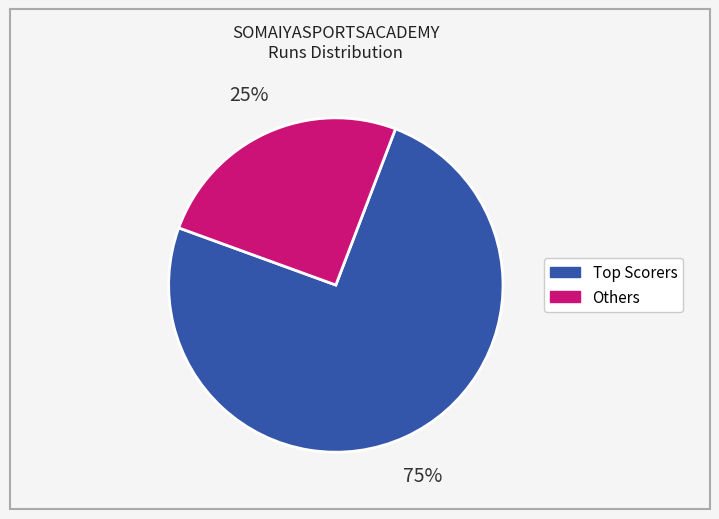

Is there a majority slice in this chart?

Yes